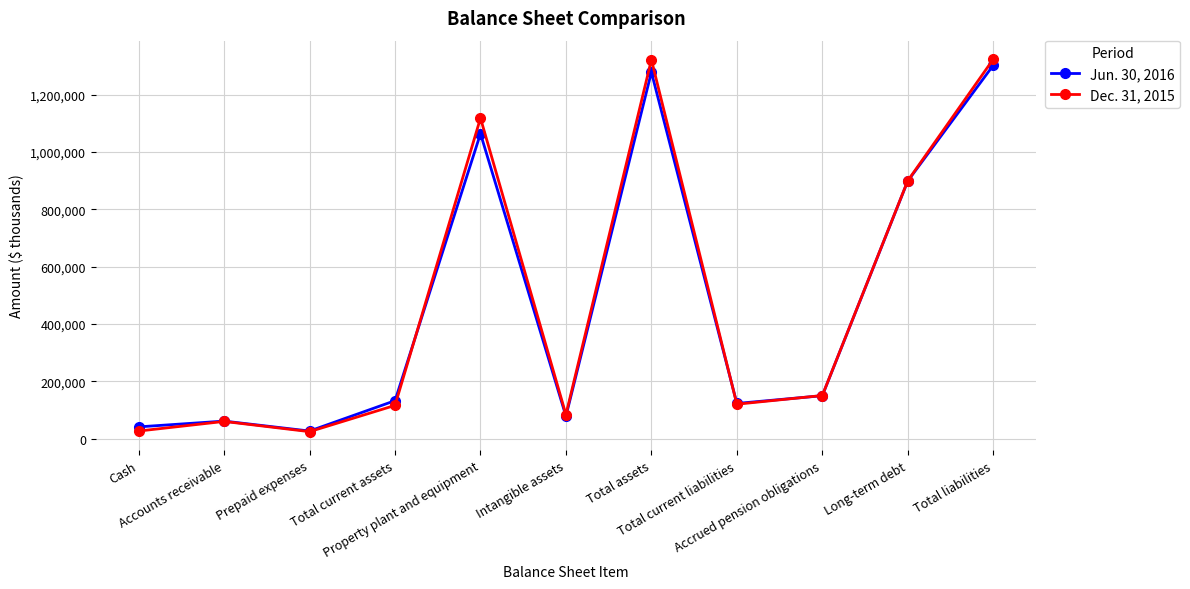

Which series has the largest range (max minus min)?

Dec. 31, 2015